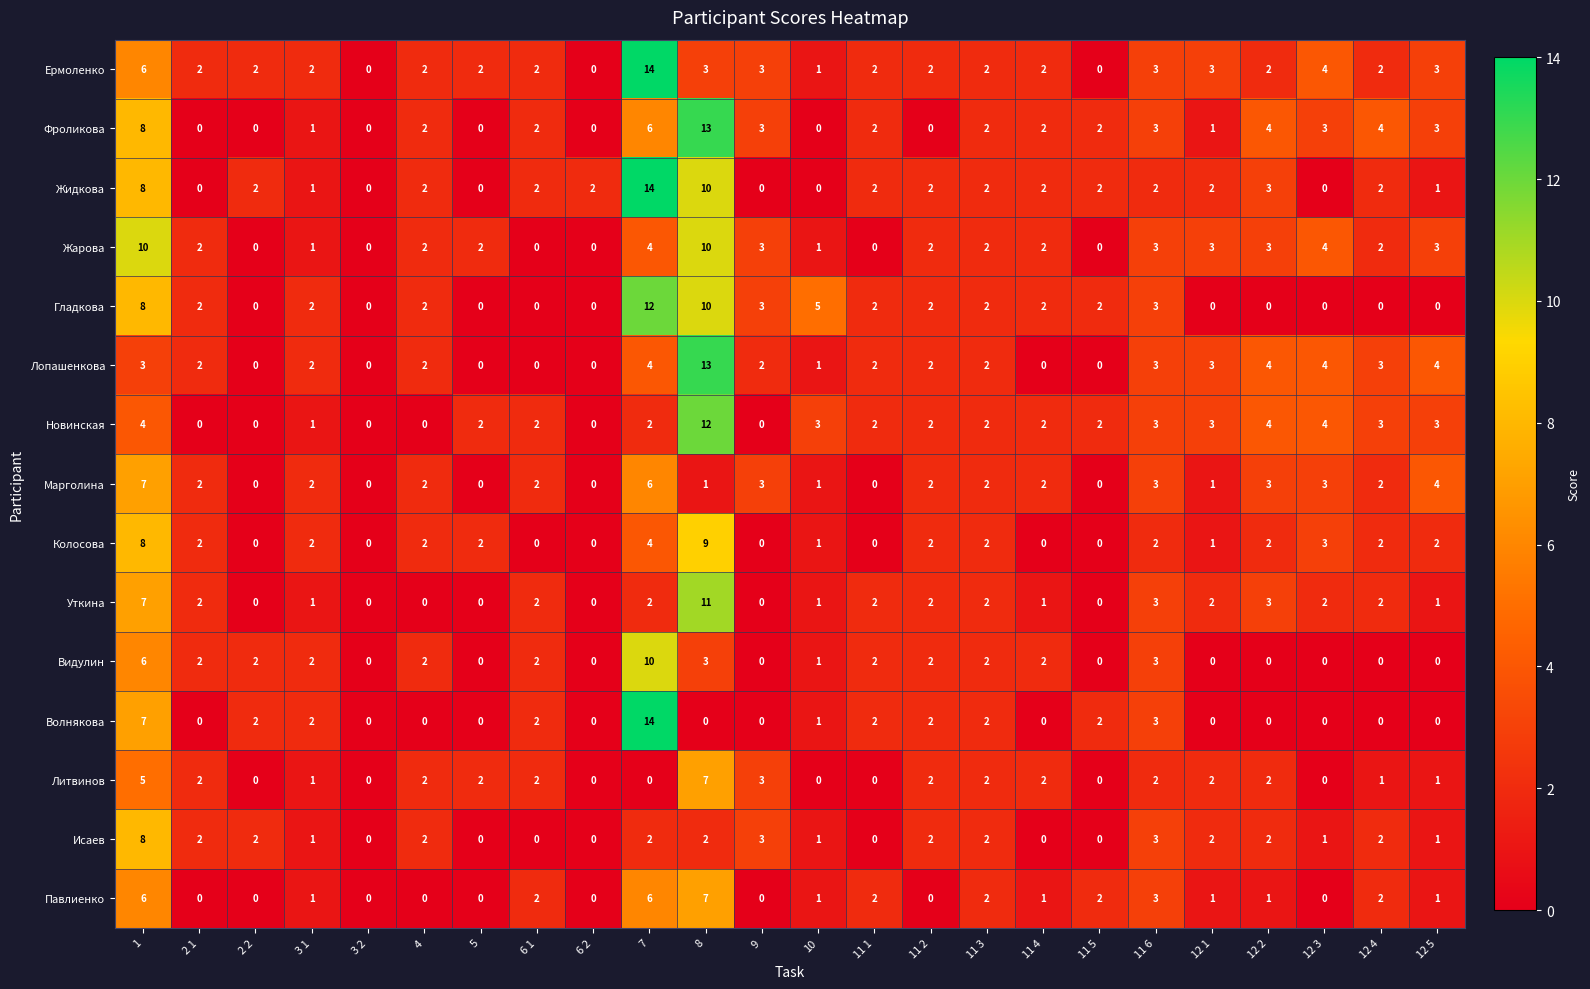

What is the difference between the highest and lowest values at 12 1?

3